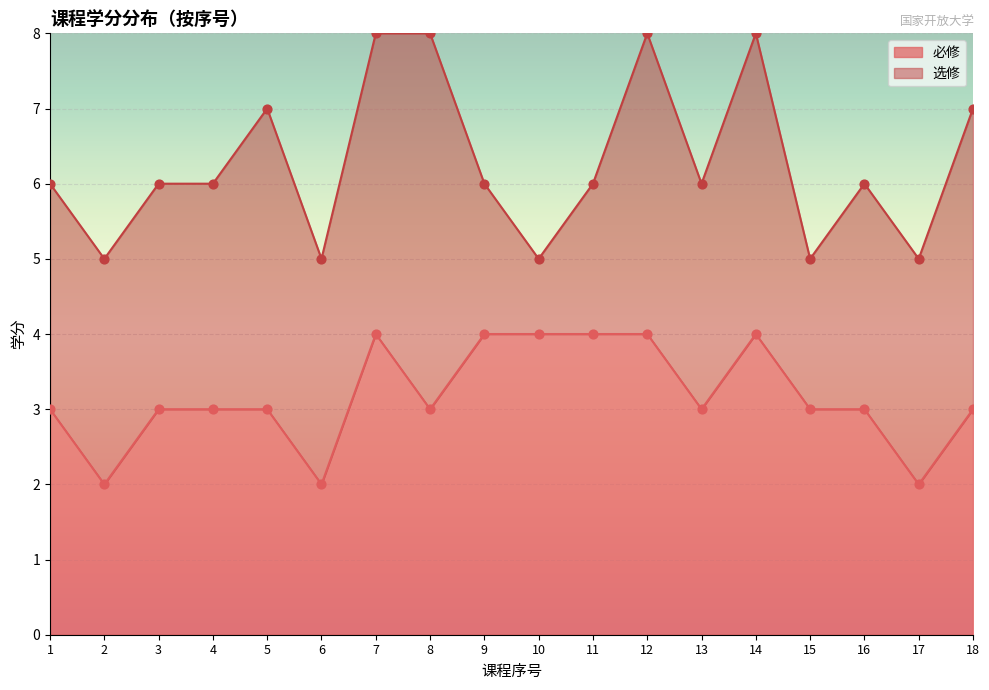

What is the ratio of the value at 5 to the value at 1?

1.0